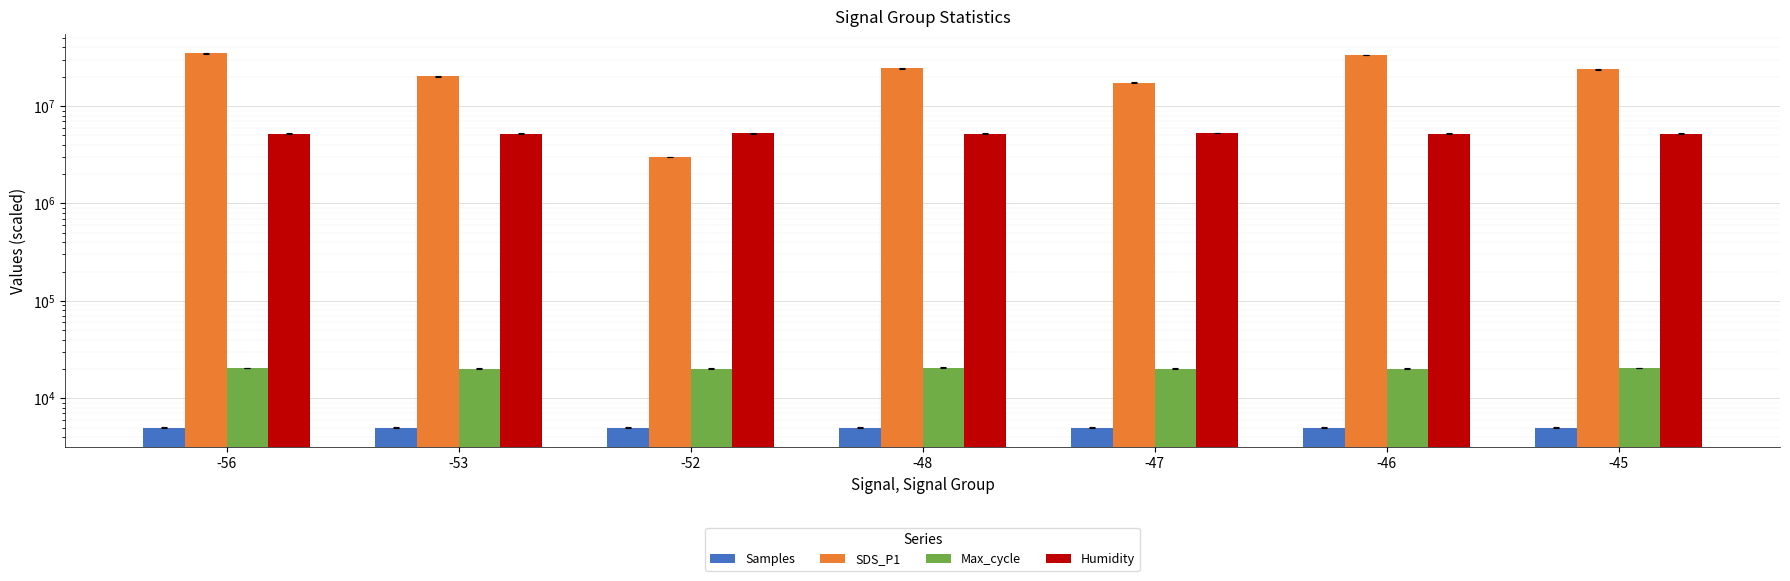

What are all the series names shown in the legend?

Samples, SDS_P1, Max_cycle, Humidity